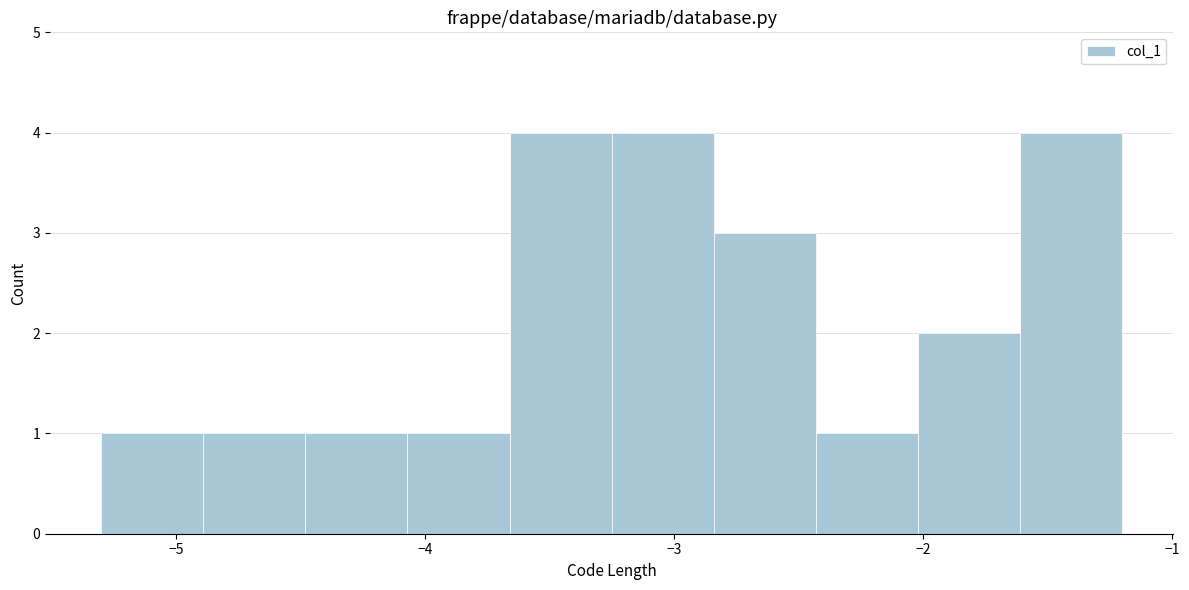

Reading left to right, transcribe this chart: for each bar, give the range it covers on the x-axis and its height. Neither the bar edges nor the heights are printed on the chart, so give them approximately, as read against the axes.

-5.30 to -4.89: 1
-4.89 to -4.48: 1
-4.48 to -4.07: 1
-4.07 to -3.66: 1
-3.66 to -3.25: 4
-3.25 to -2.84: 4
-2.84 to -2.43: 3
-2.43 to -2.02: 1
-2.02 to -1.61: 2
-1.61 to -1.20: 4